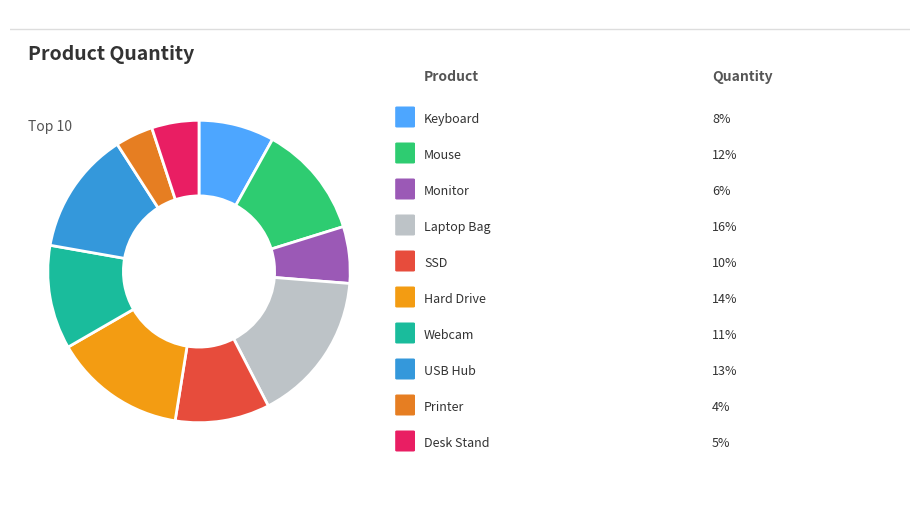

How many segments does this pie chart have?

10